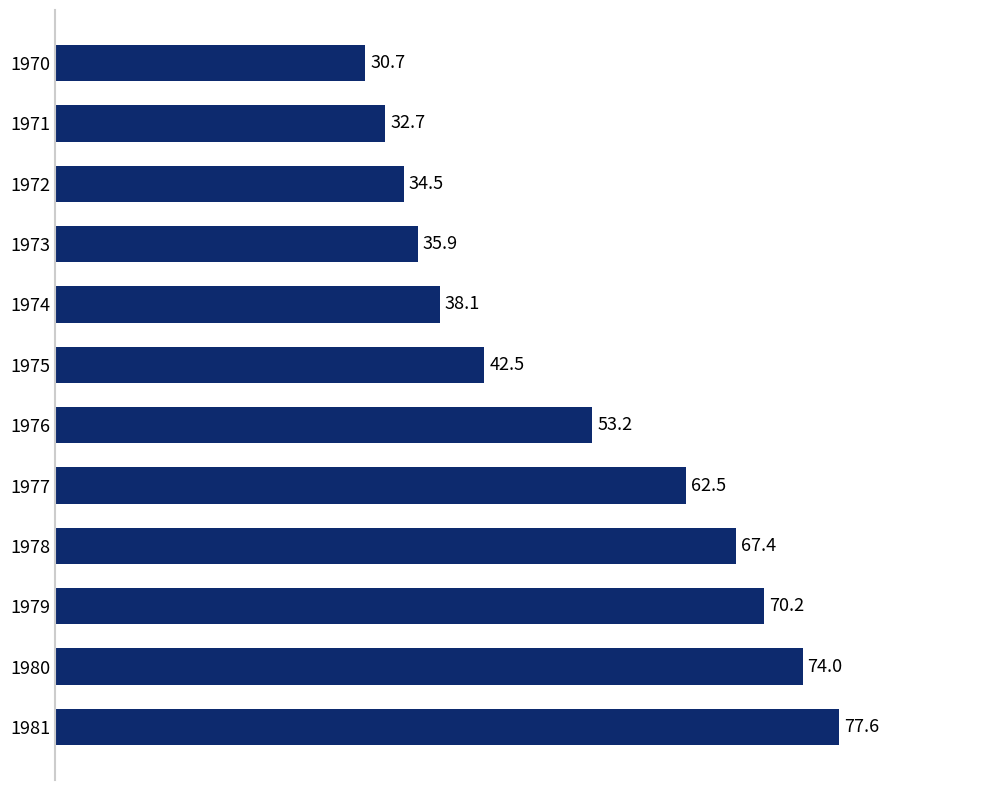

Rank the categories by value from lowest to highest.

1970, 1971, 1972, 1973, 1974, 1975, 1976, 1977, 1978, 1979, 1980, 1981